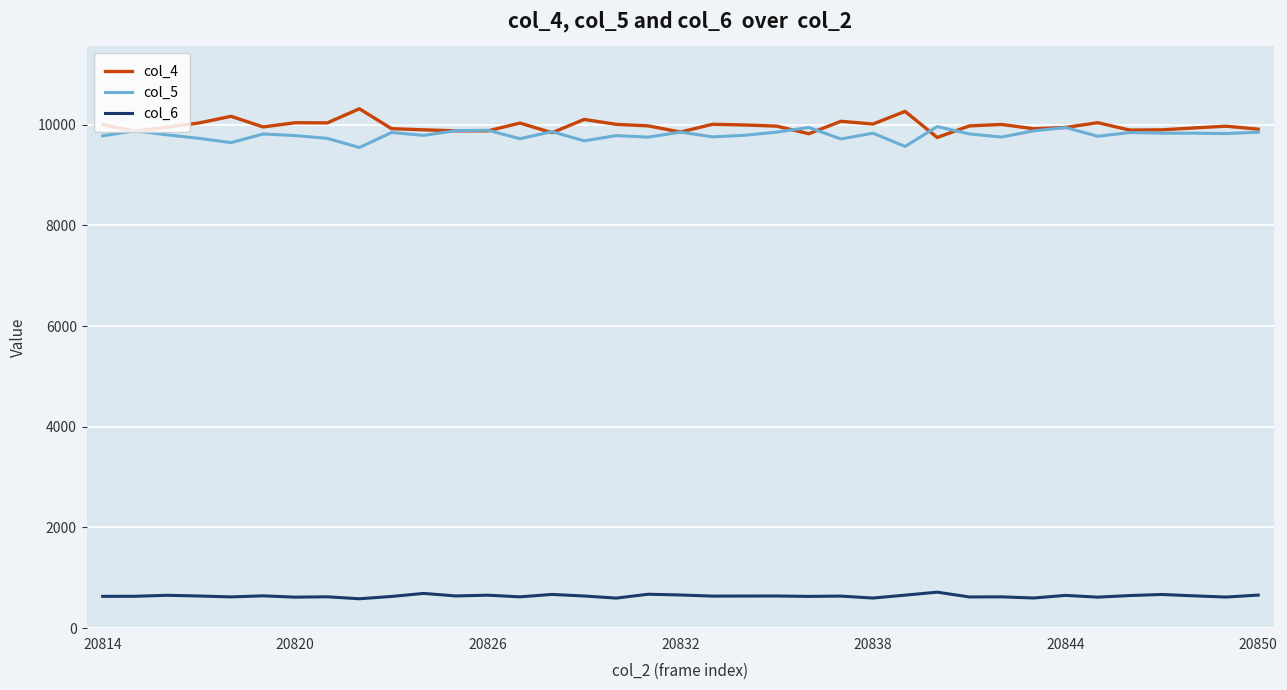

What is the average value of the col_5 series?

9797